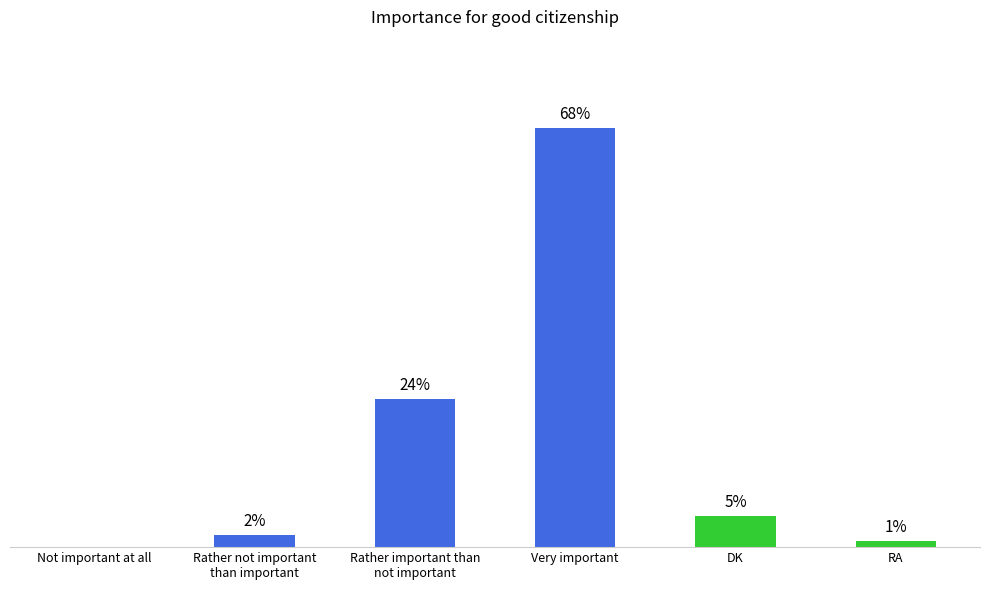

Which has a higher value, Not important at all or Very important?

Very important